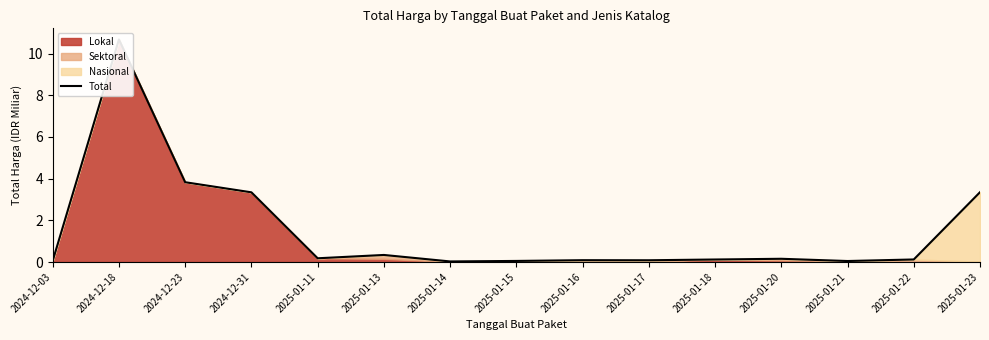

Is it true that the value at 2024-12-23 is 3.8?

True